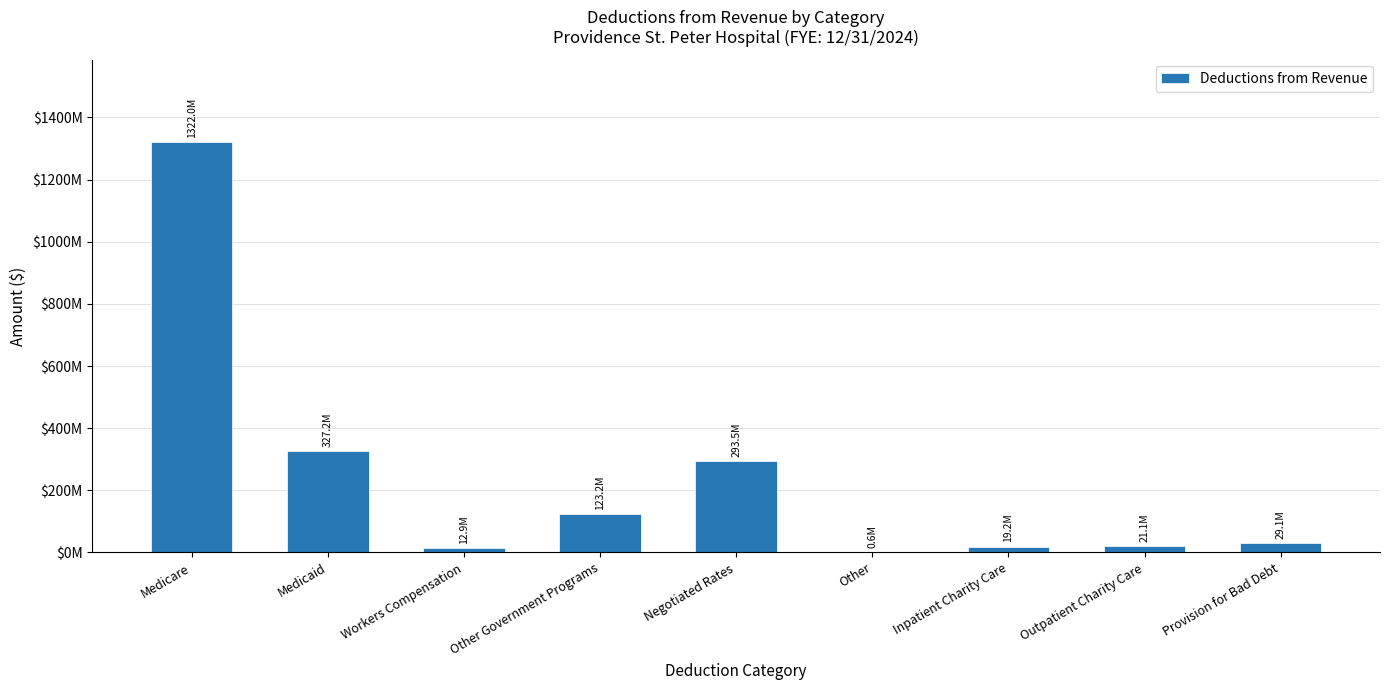

What is the maximum value shown in the chart?

1322043700